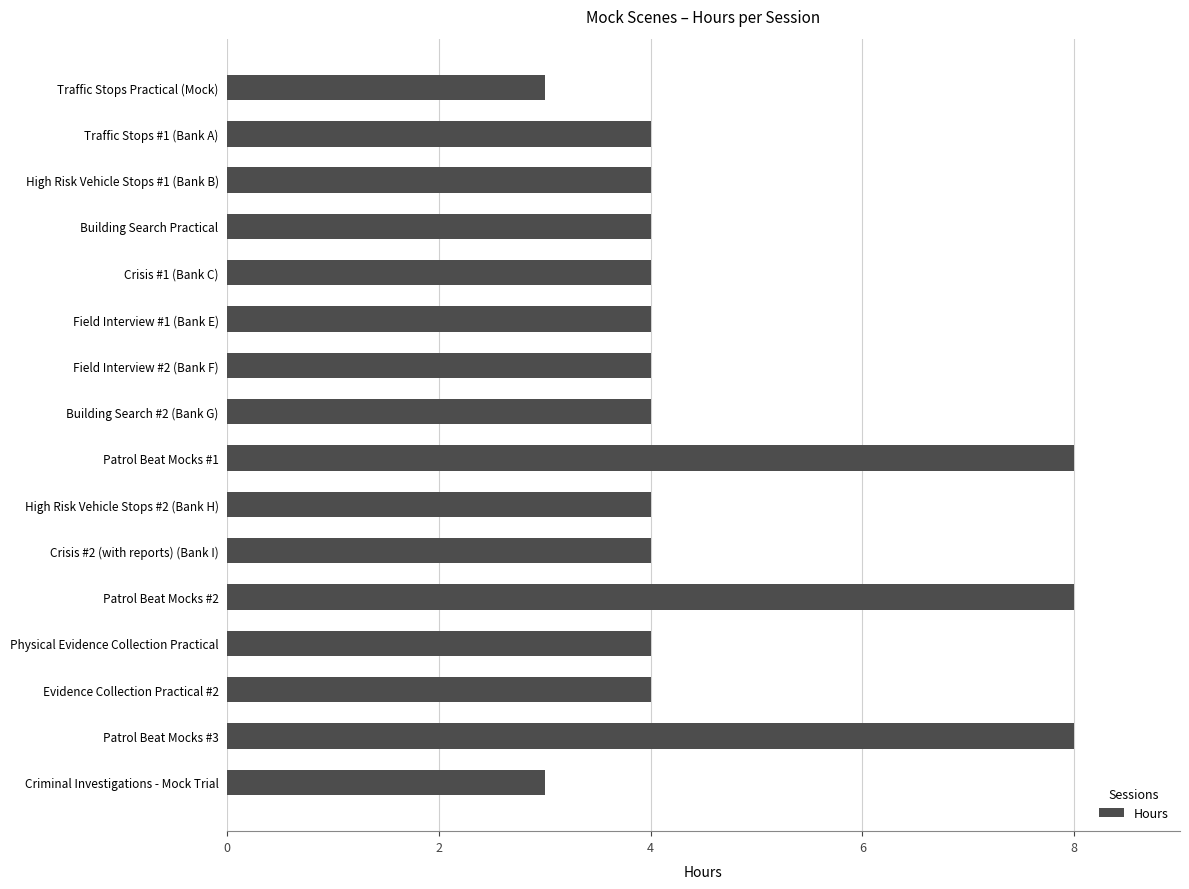

How many categories are shown in the chart?

16